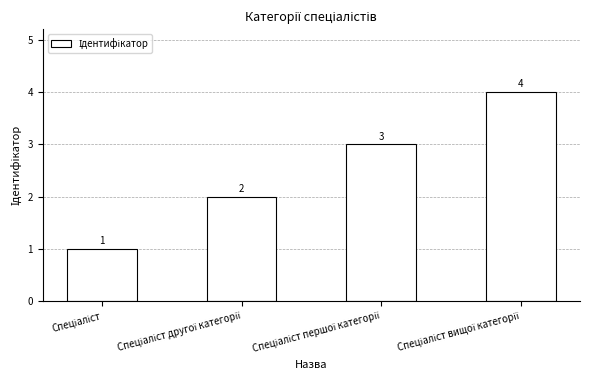

Reading left to right, what are all the values shown in this chart?

1	2	3	4